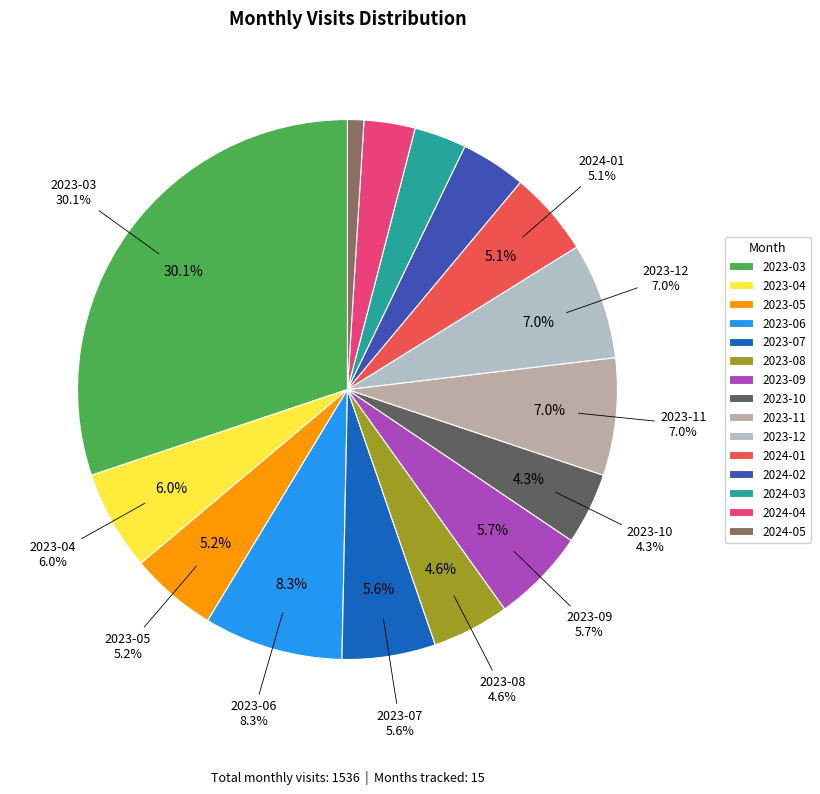

Does 2024-04 account for over 50% of the chart?

No